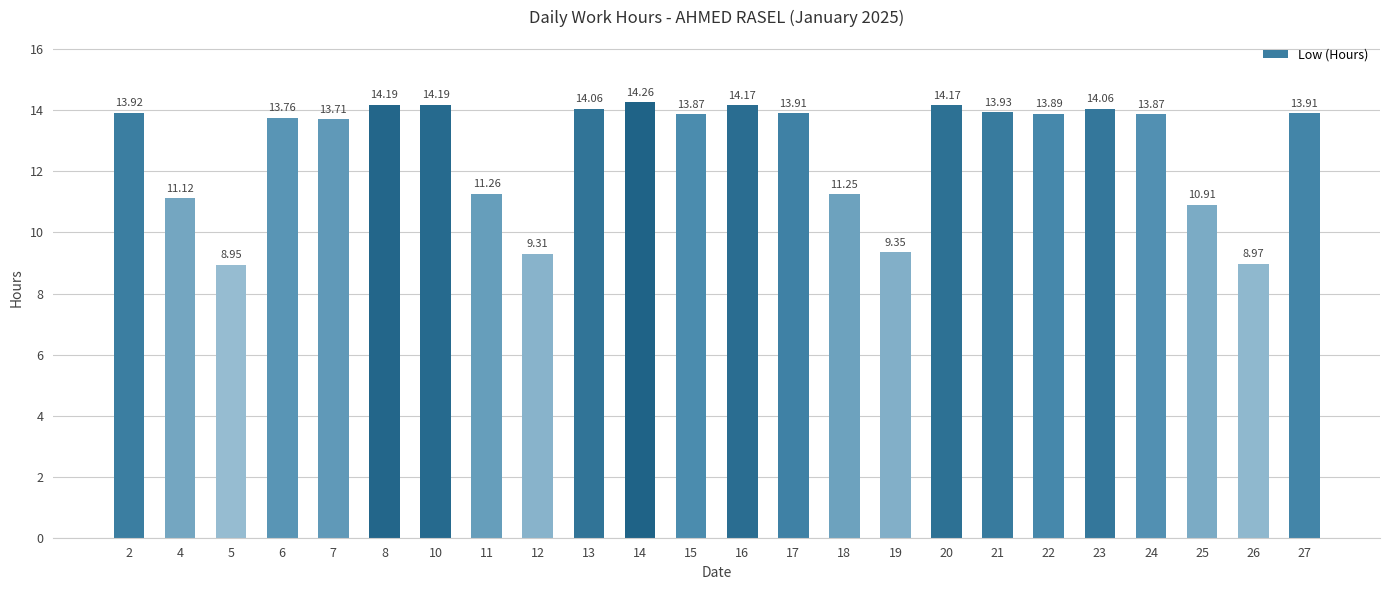

What is the ratio of the value at 7 to the value at 17?

1.0